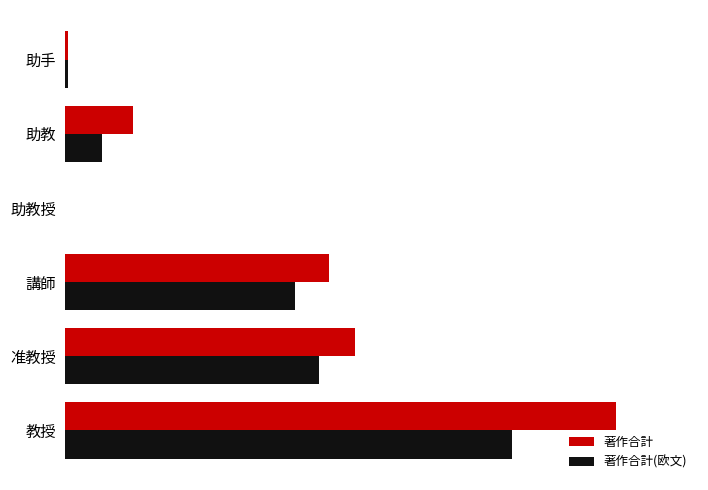

What is the difference between the maximum and minimum values in the 著作合計(欧文) series?

296